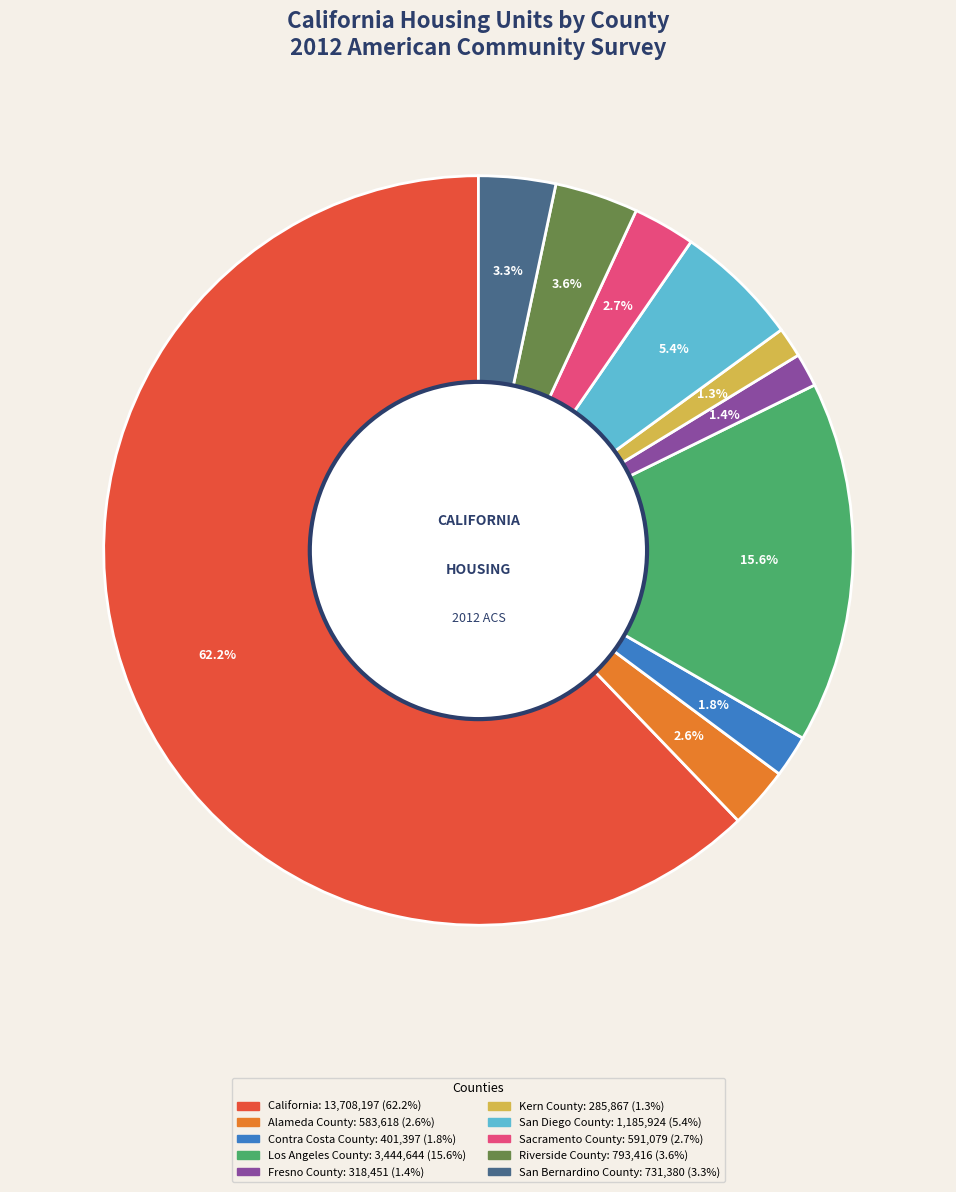

To the nearest percent, what percentage of the pie is Sacramento County?

3%